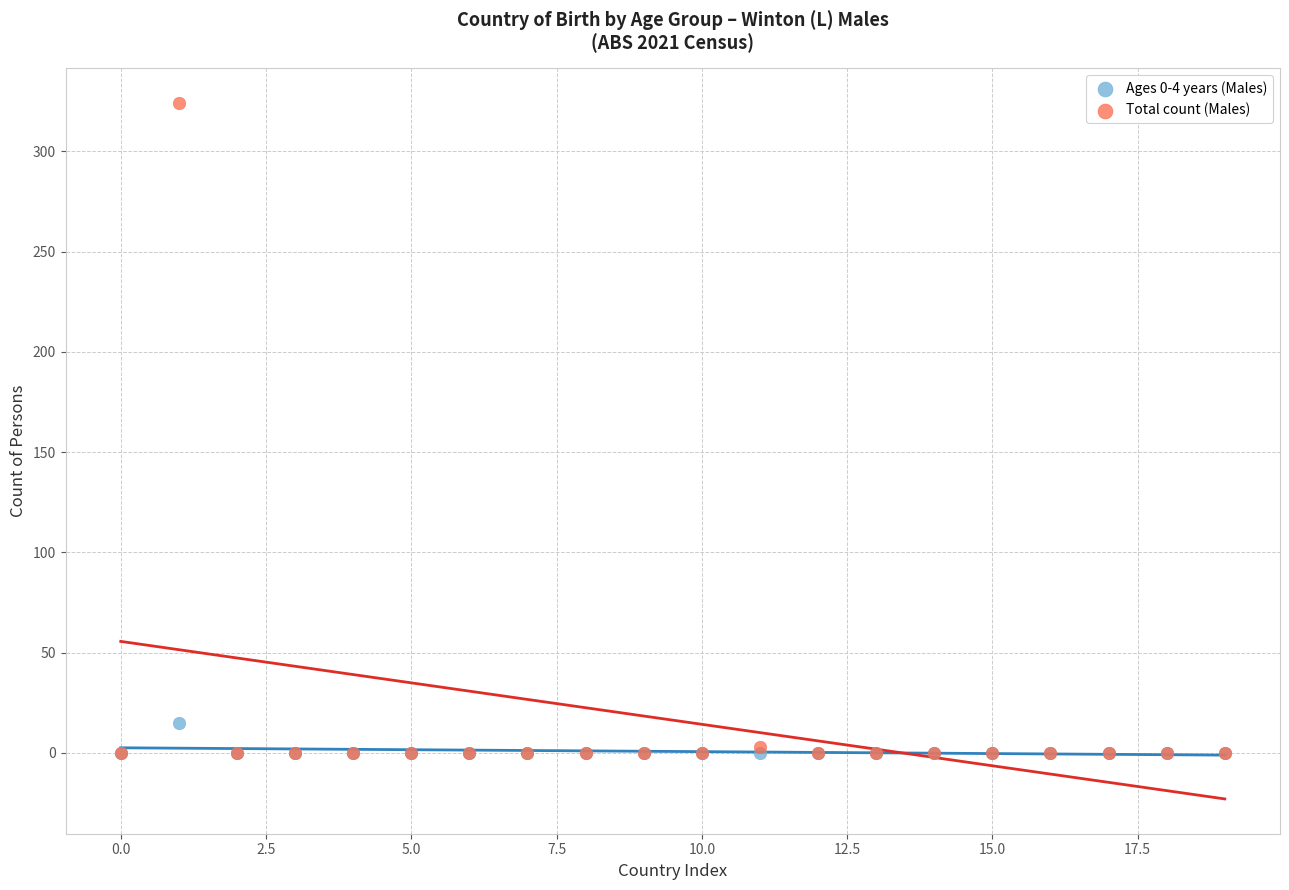

Across all series, what Y value is closest to 162?

15